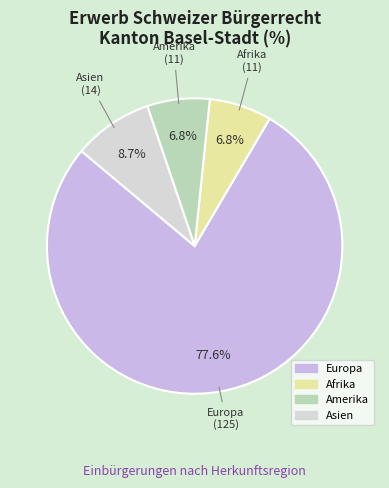

How many segments does this pie chart have?

4